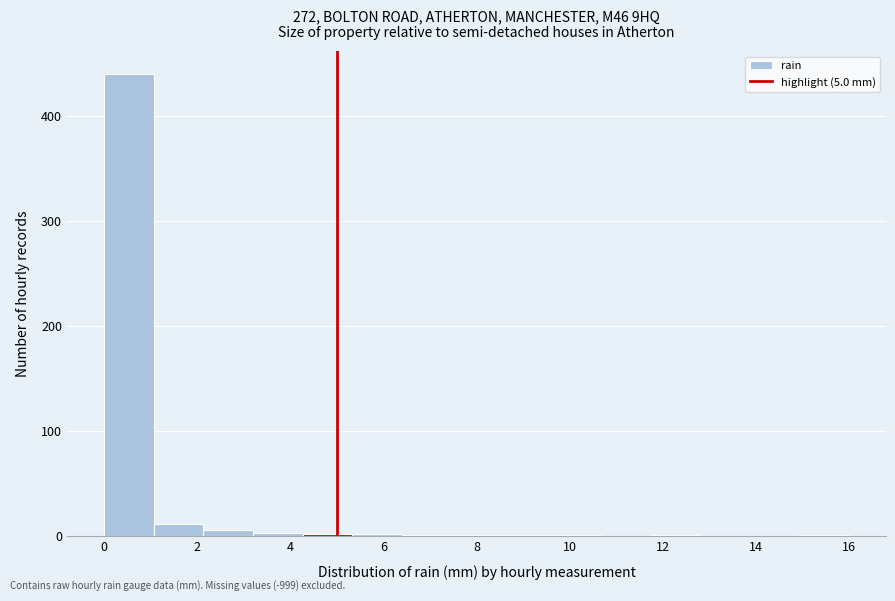

Over which range of the x-axis is the bar tallest?

0.0 to 1.0